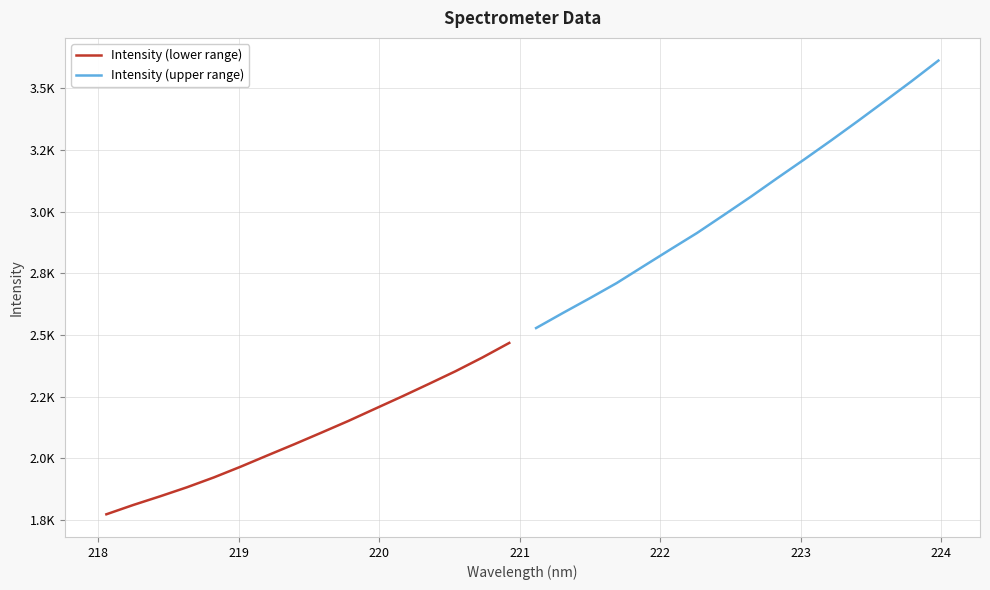

How many lines are shown in the chart?

2